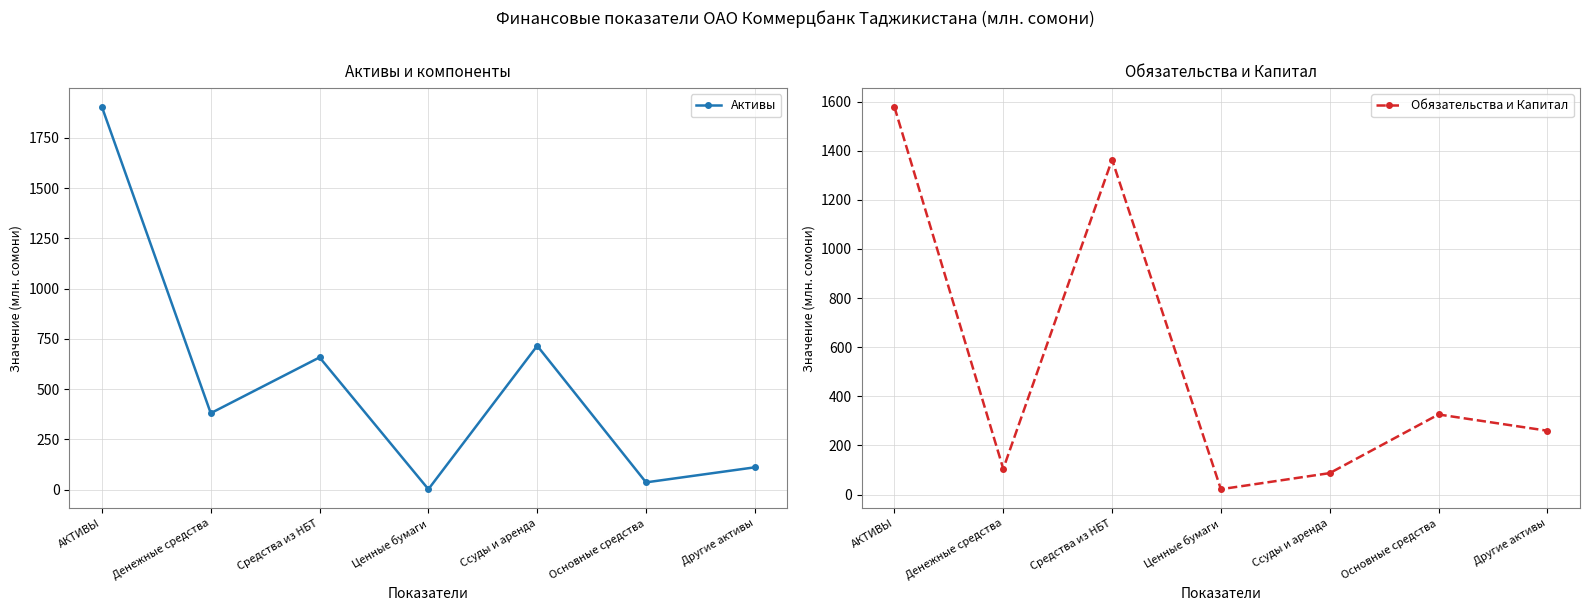

Which has a higher value, Ценные бумаги or Ссуды и аренда?

Ссуды и аренда